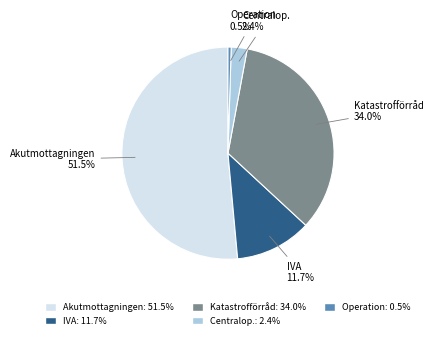

Is there a majority slice in this chart?

Yes